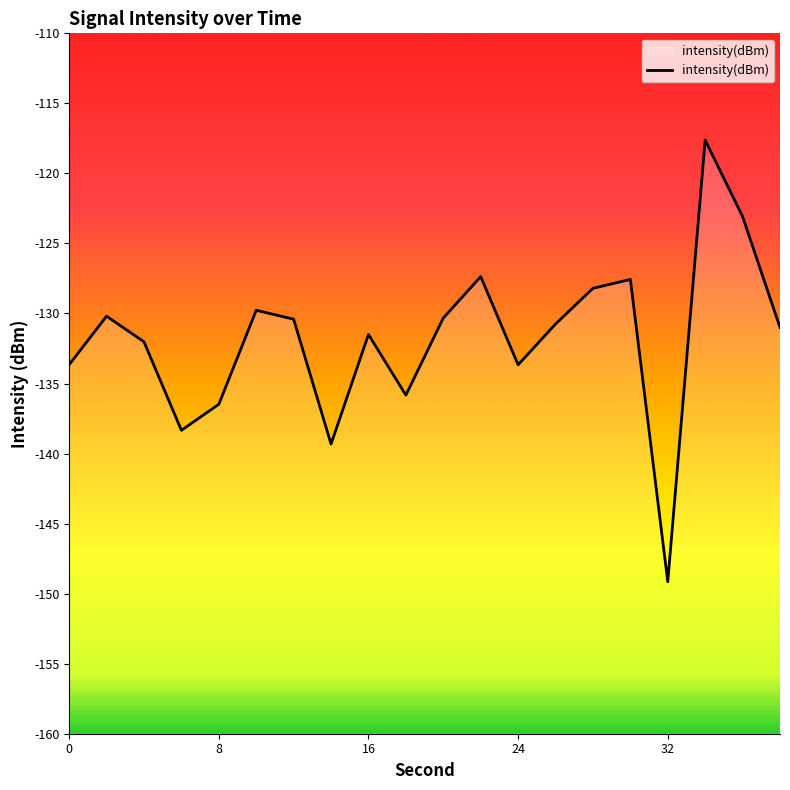

What is the difference between the maximum and minimum values?

31.5